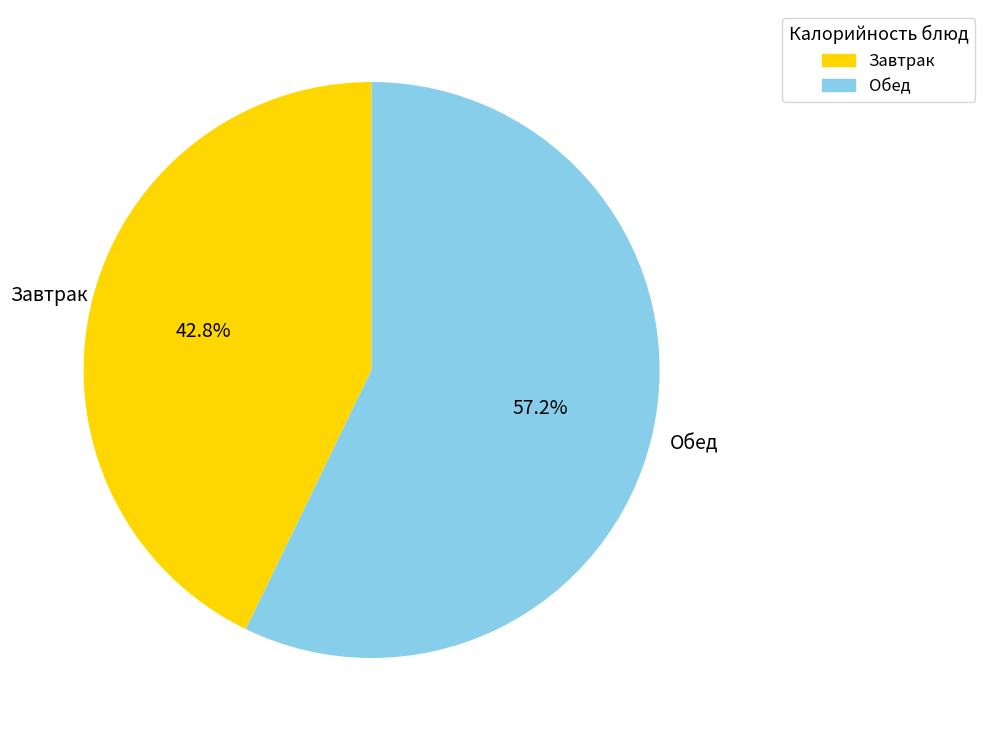

Is there a majority slice in this chart?

Yes